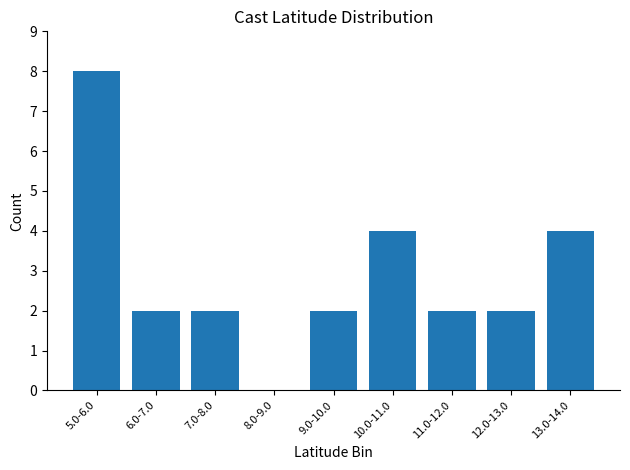

What is the sum of all values?

26